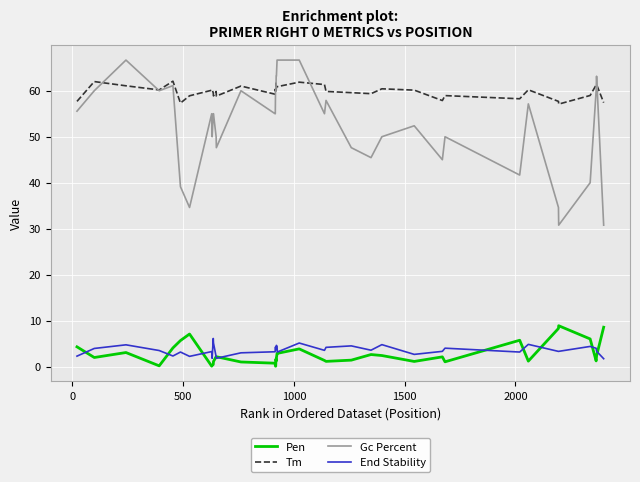

Is this an area chart (filled region under the line)?

No